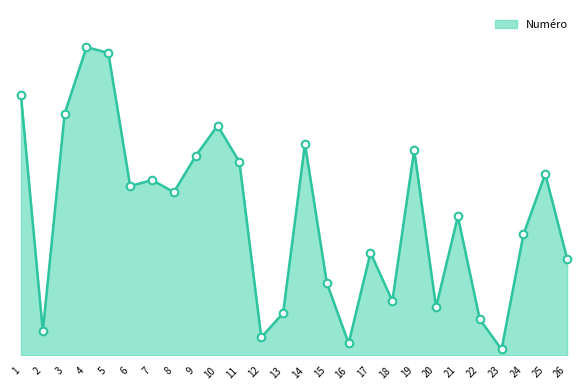

Is this an area chart (filled region under the line)?

Yes